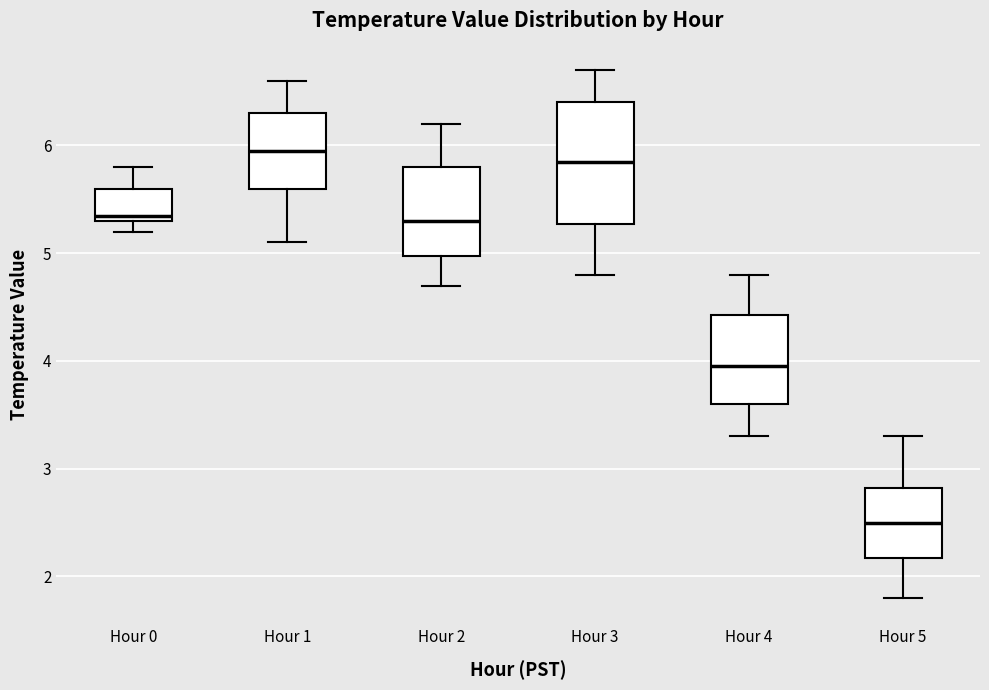

Reading left to right, transcribe this box plot: for each box, give where its median line is, the range the box spans, and where its two whiskers end, as read against the y-axis. The values are not printed on the chart, so give them approximately, as read against the axis.

Hour 0: median 5.4, box 5.3 to 5.6, whiskers 5.2 to 5.8
Hour 1: median 6.0, box 5.6 to 6.3, whiskers 5.1 to 6.6
Hour 2: median 5.3, box 5.0 to 5.8, whiskers 4.7 to 6.2
Hour 3: median 5.9, box 5.3 to 6.4, whiskers 4.8 to 6.7
Hour 4: median 4.0, box 3.6 to 4.4, whiskers 3.3 to 4.8
Hour 5: median 2.5, box 2.2 to 2.8, whiskers 1.8 to 3.3